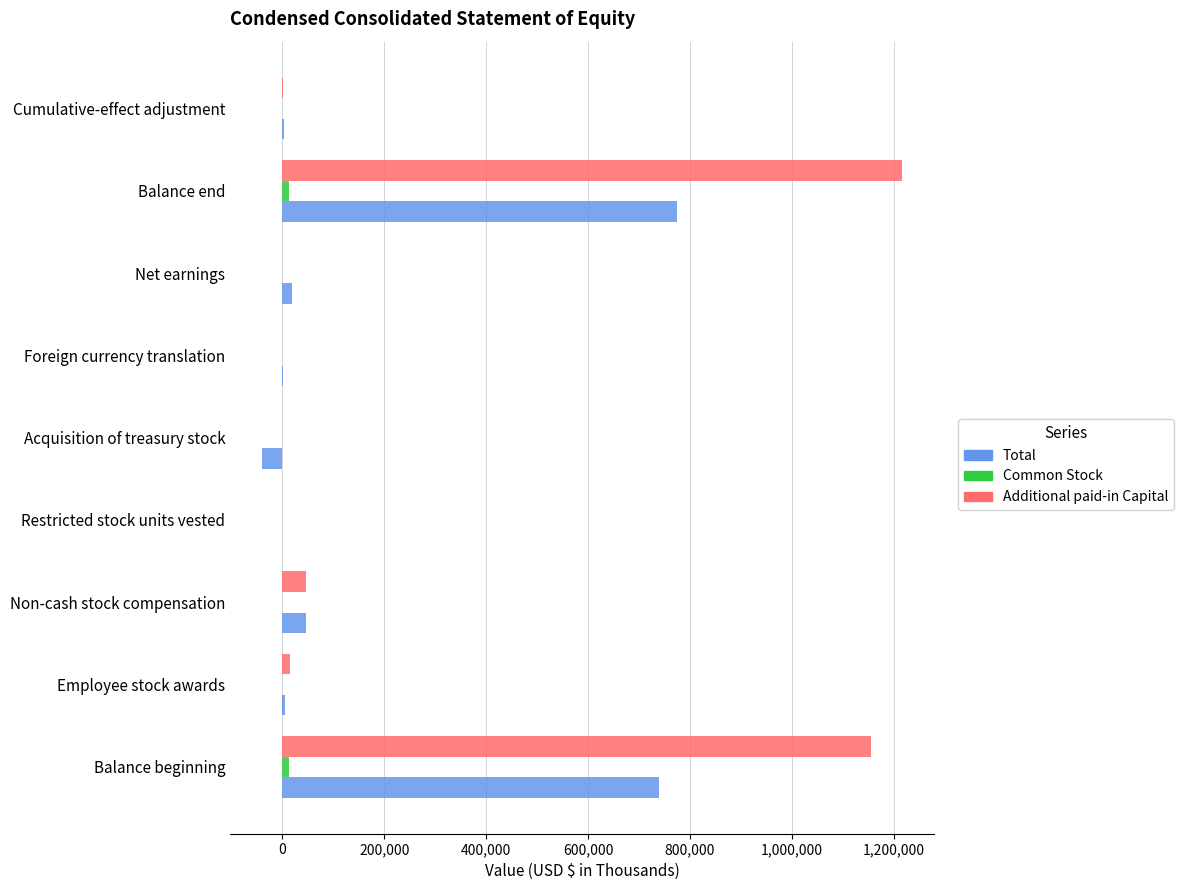

What is the average value of the Additional paid-in Capital series?

270348